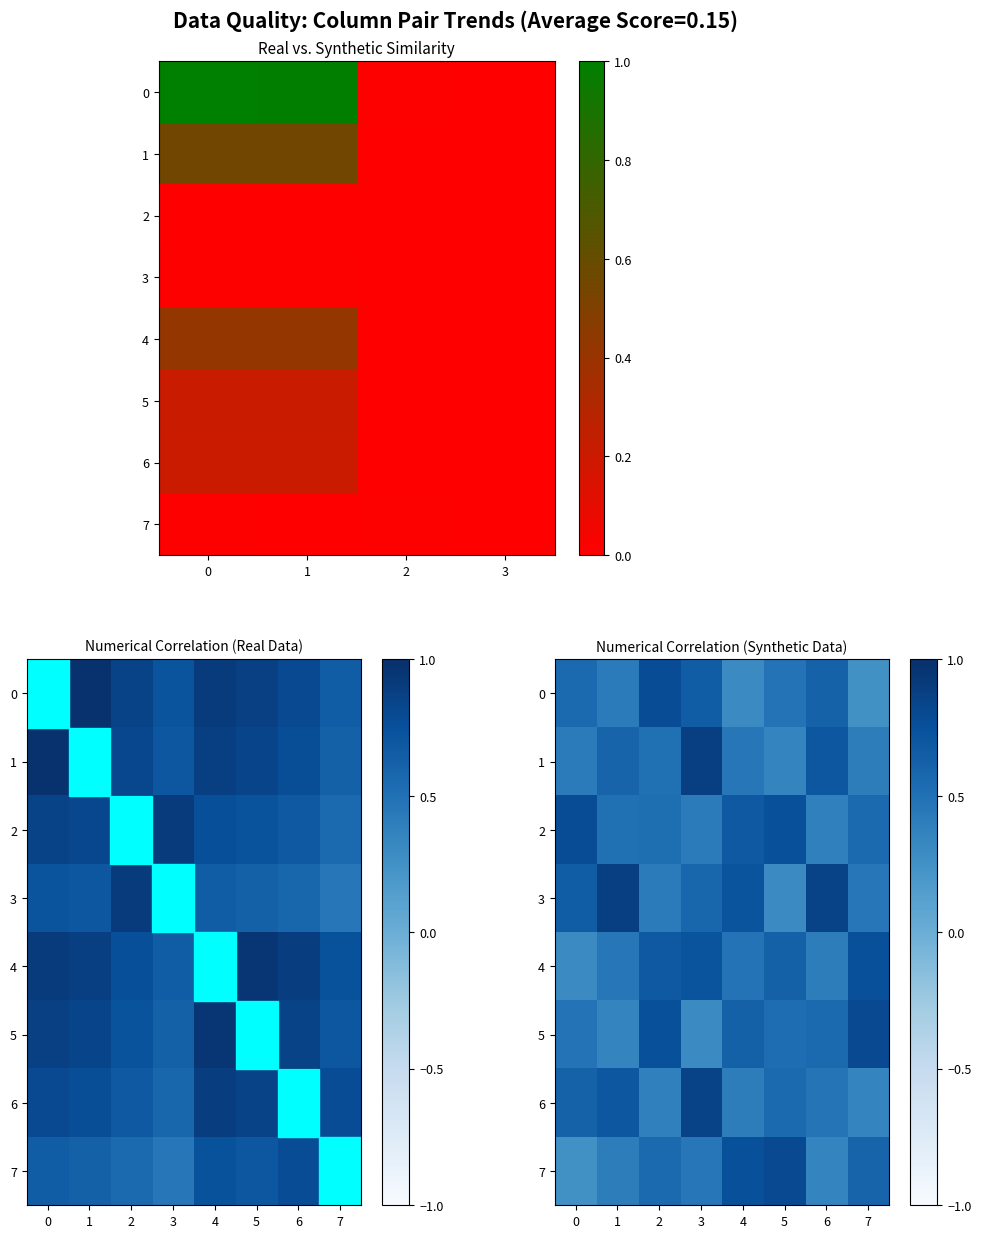

Which series has the widest spread of values?

3